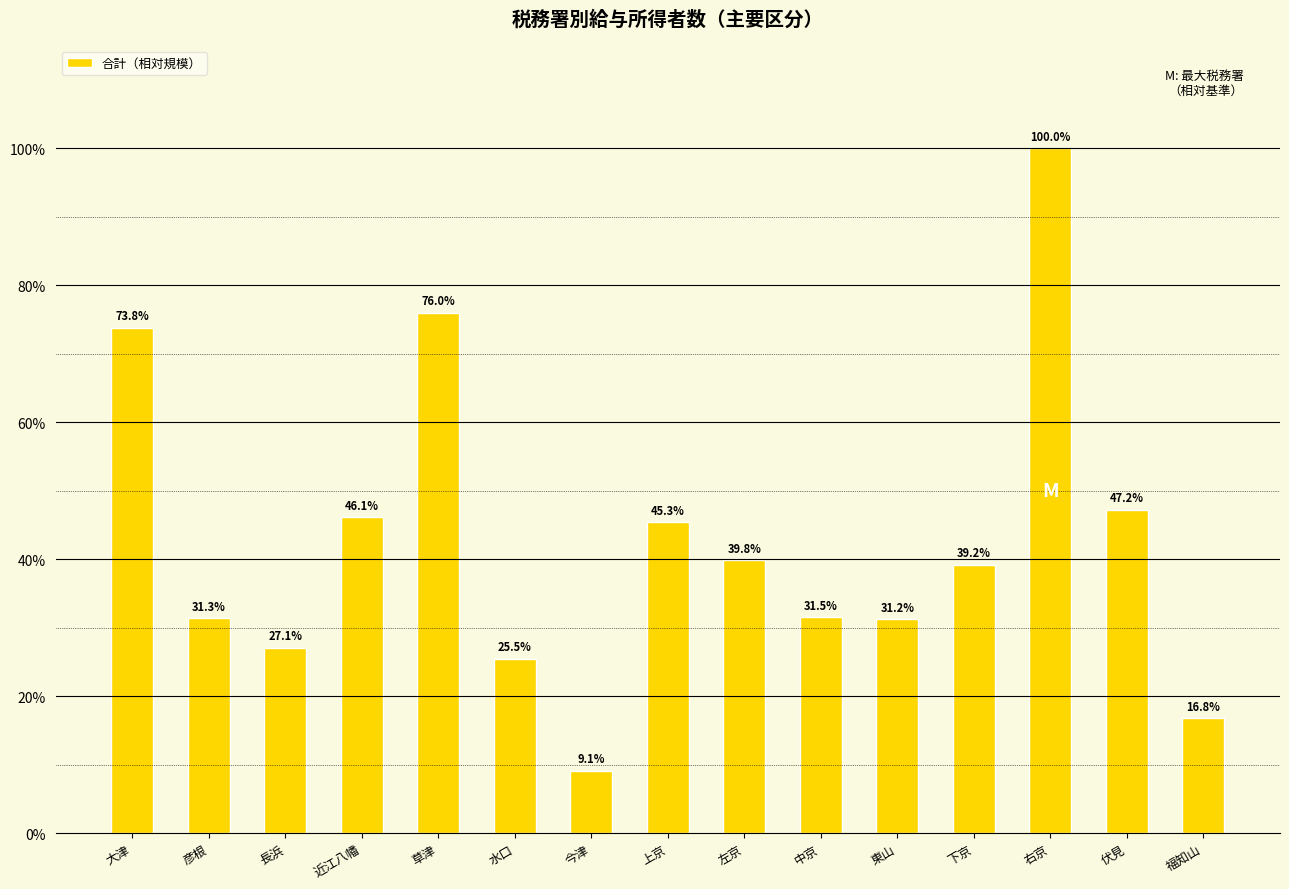

What is the label of the 10th bar from the left?

中京